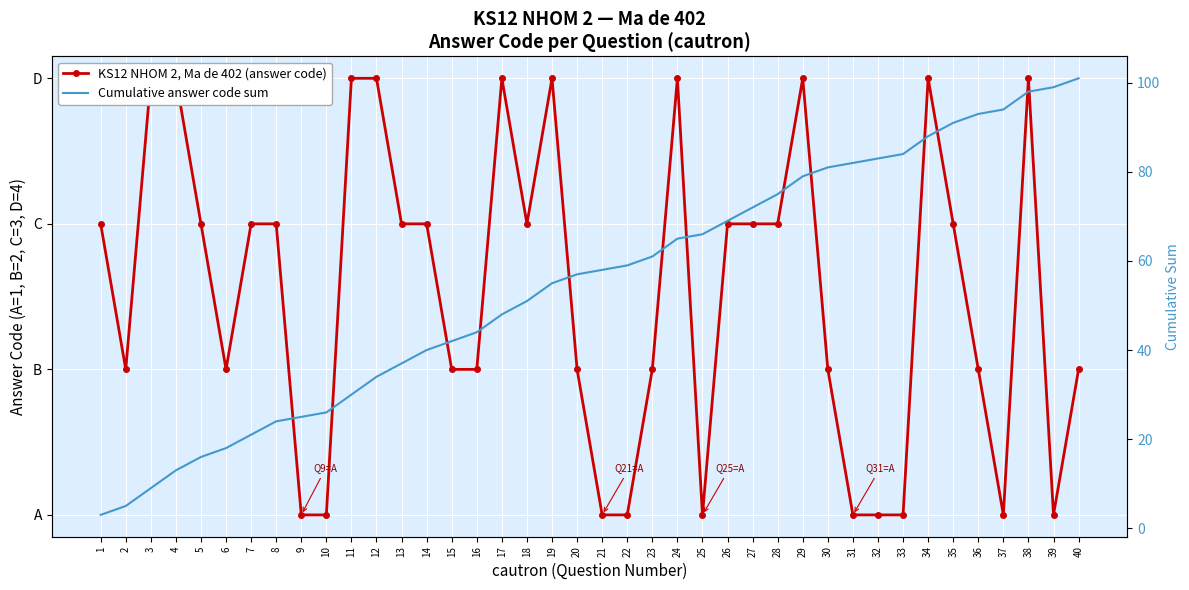

True or false: KS12 NHOM 2, Ma de 402 (answer code) and Cumulative answer code sum cross at least once.

False